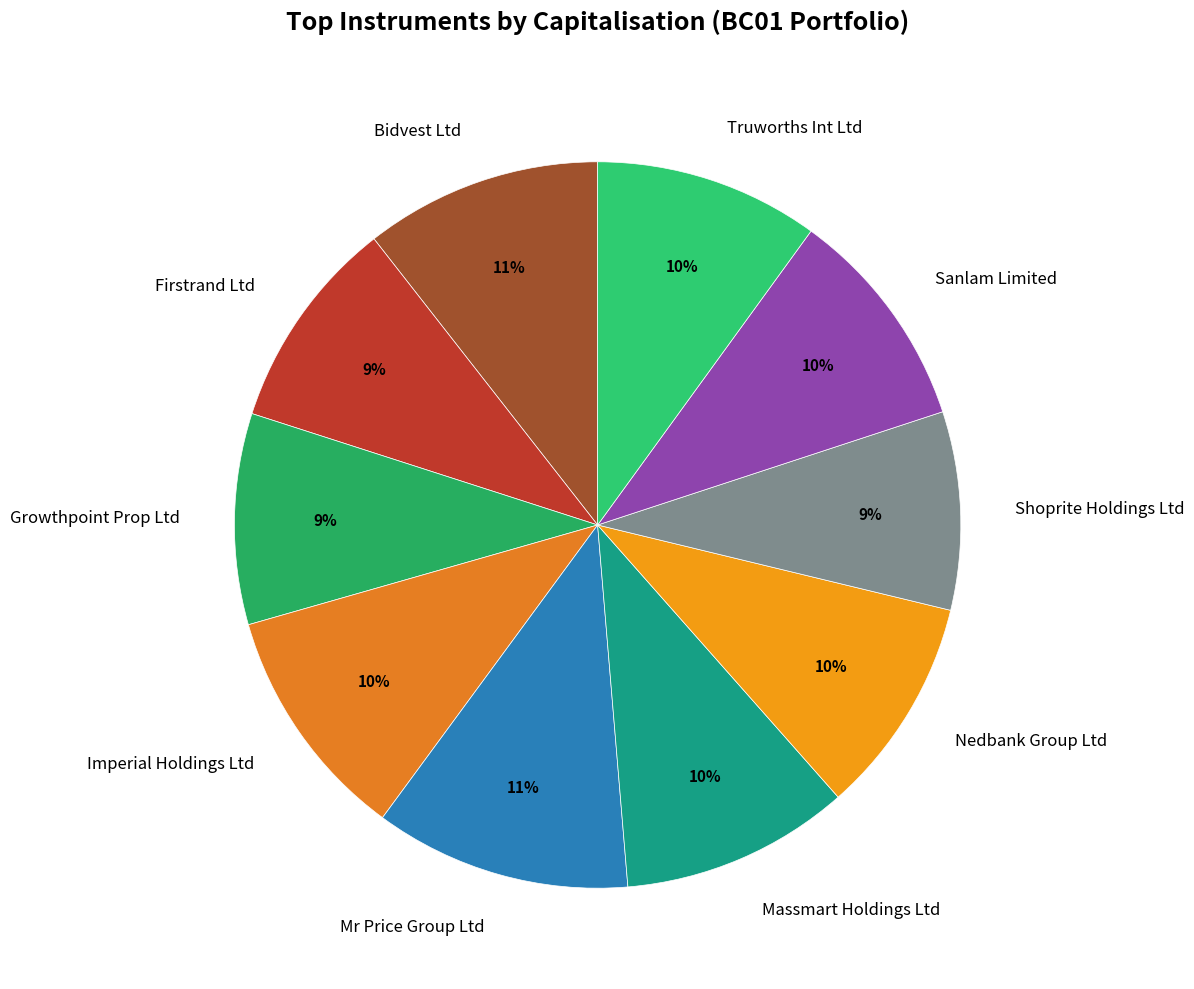

To the nearest percent, what is the average slice percentage?

10%